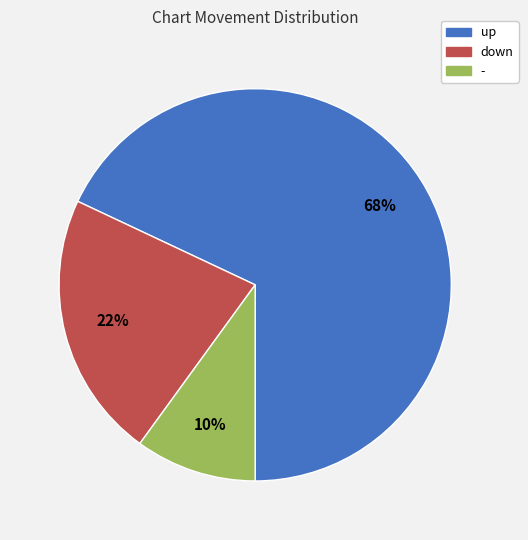

Which slice represents more than half of the pie?

up